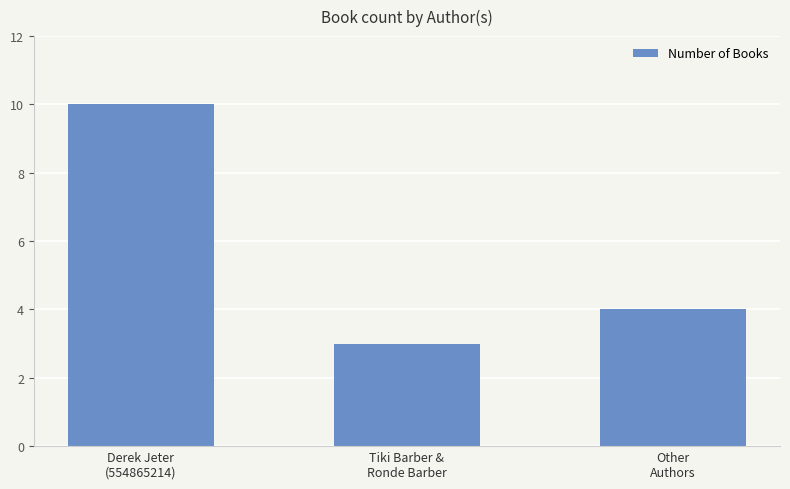

Reading right to left, extract all data points from this chart.

4	3	10